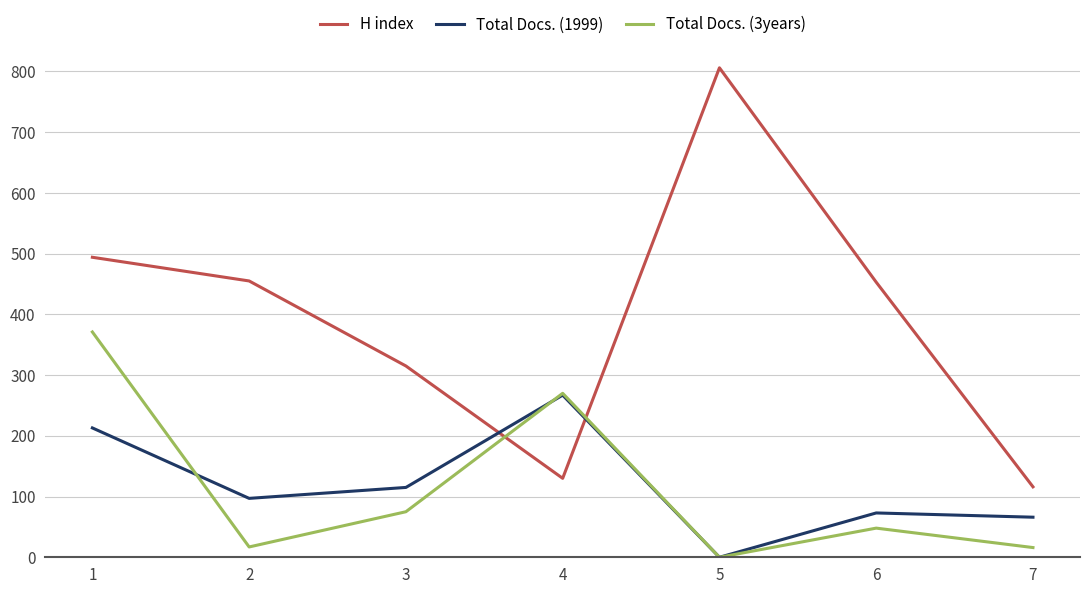

Rank the categories by Total Docs. (1999) value from lowest to highest.

5, 7, 6, 2, 3, 1, 4